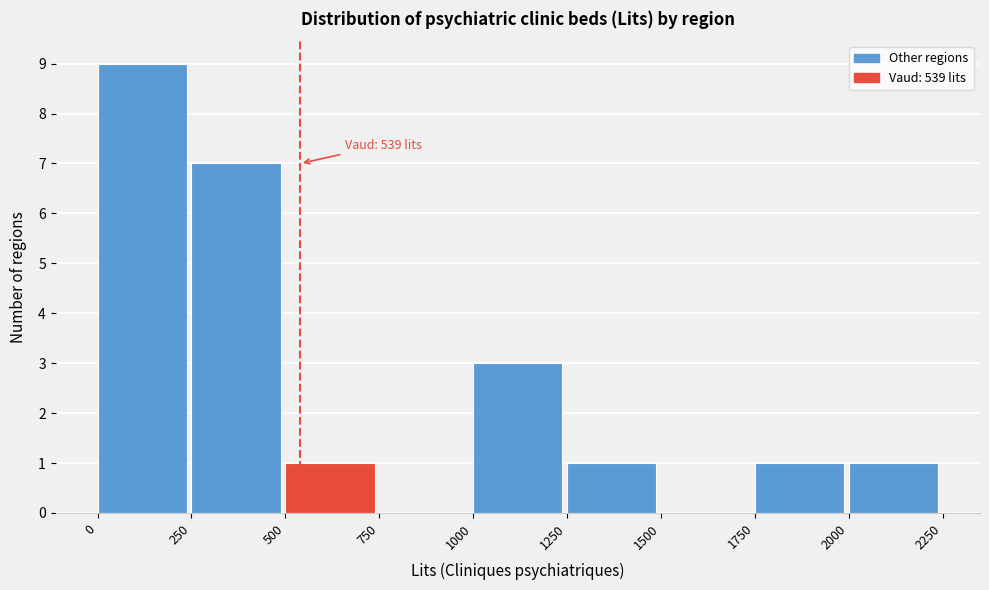

Over which range of the x-axis is the bar tallest?

0 to 250